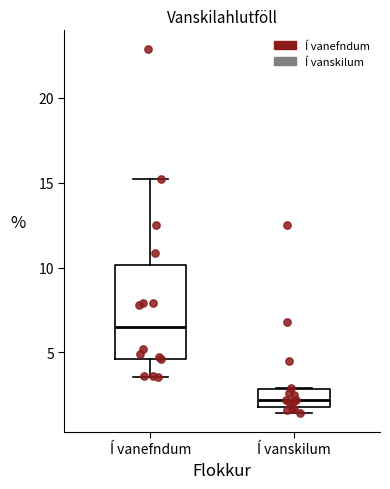

Which box has the lowest median line?

Í vanskilum